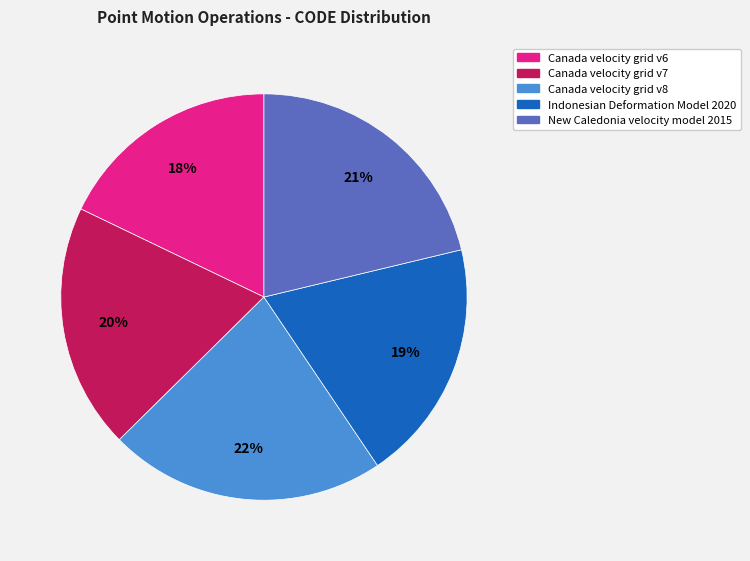

How many slices are in this pie chart?

5